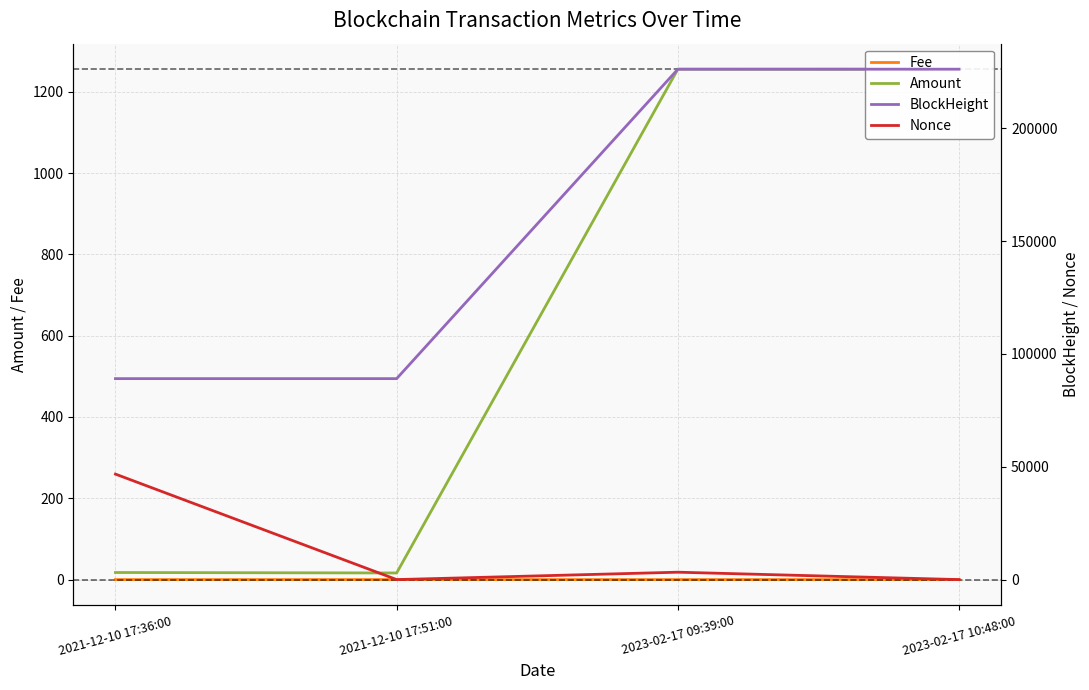

What are all the series names shown in the legend?

Fee, Amount, BlockHeight, Nonce